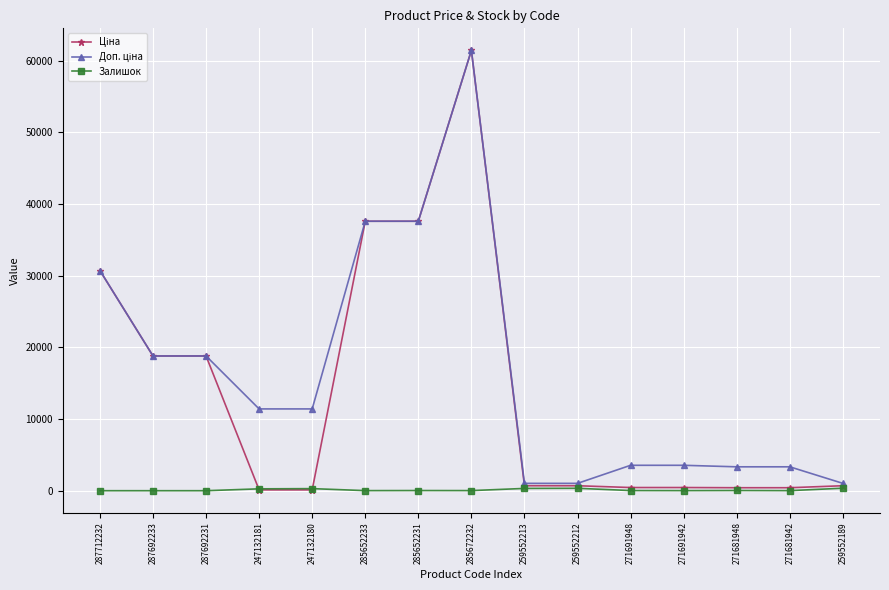

What is the total value across all series at 287712232?

61434.3